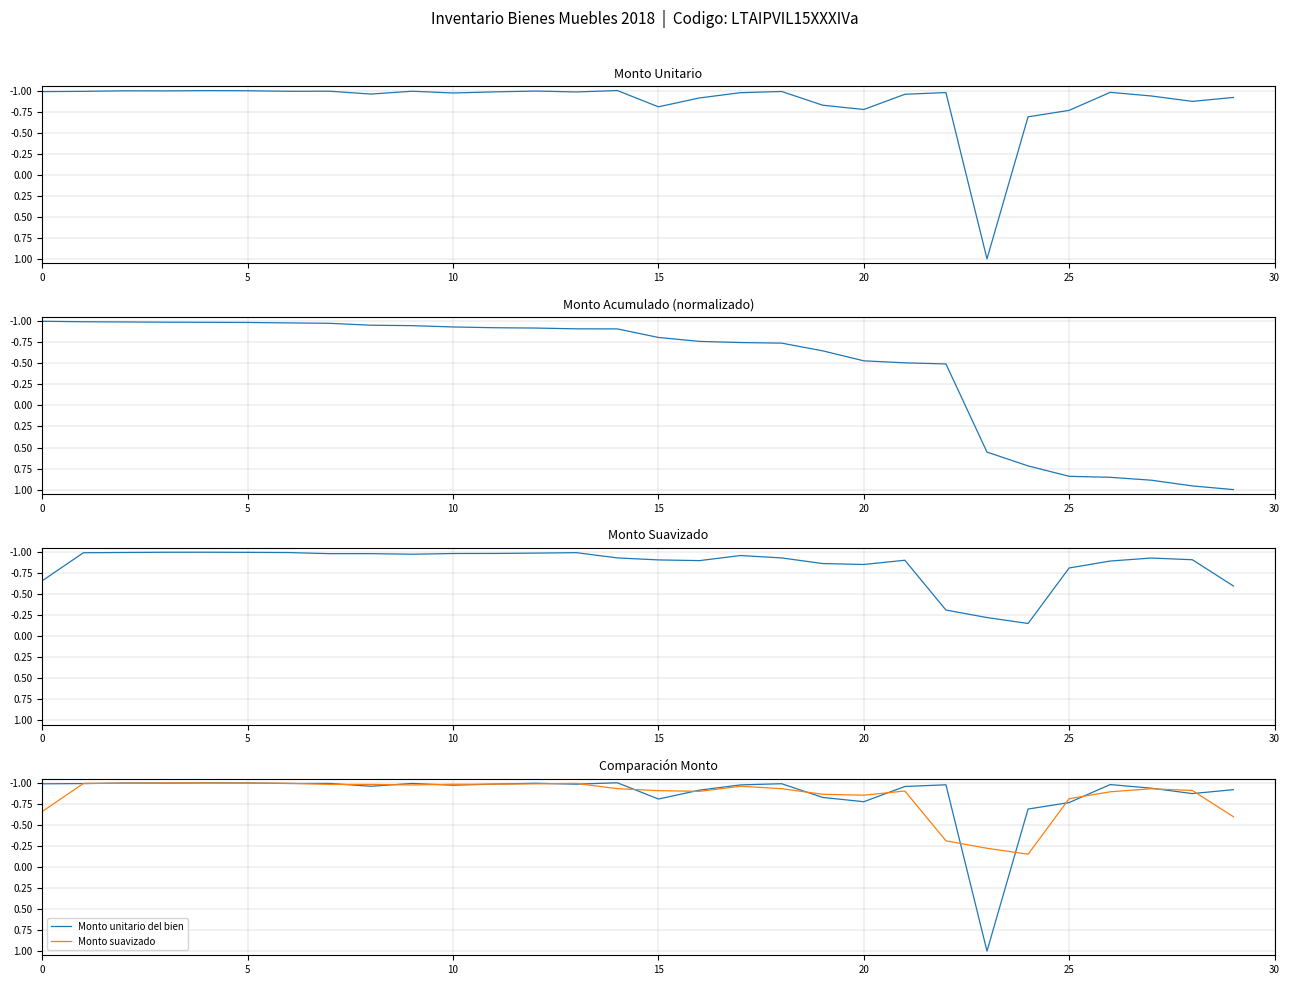

True or false: Monto unitario del bien and Monto acumulado intersect in this chart.

True